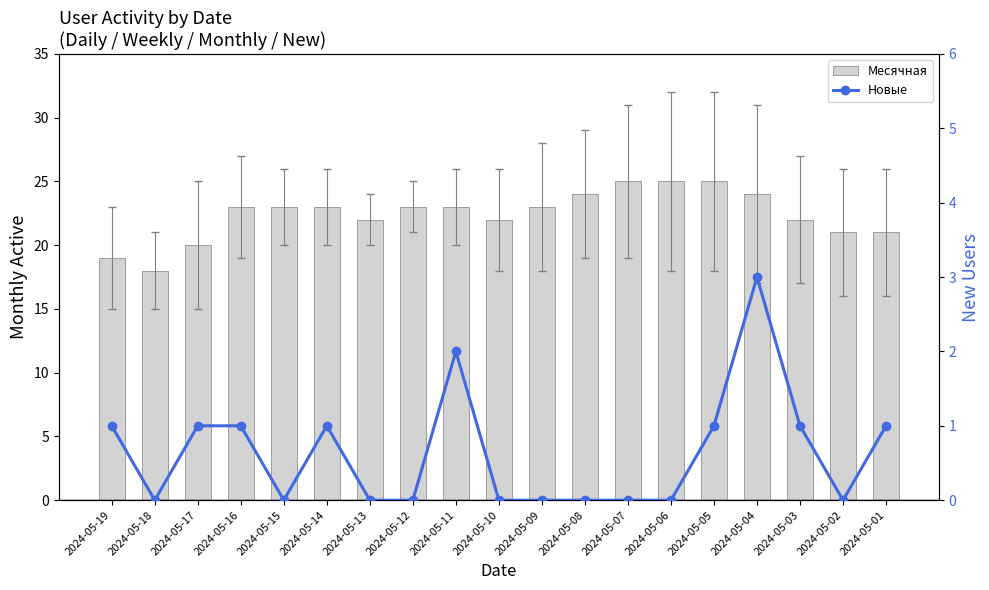

List the labels in order of Новые value, largest first.

2024-05-04, 2024-05-11, 2024-05-19, 2024-05-17, 2024-05-16, 2024-05-14, 2024-05-05, 2024-05-03, 2024-05-01, 2024-05-18, 2024-05-15, 2024-05-13, 2024-05-12, 2024-05-10, 2024-05-09, 2024-05-08, 2024-05-07, 2024-05-06, 2024-05-02